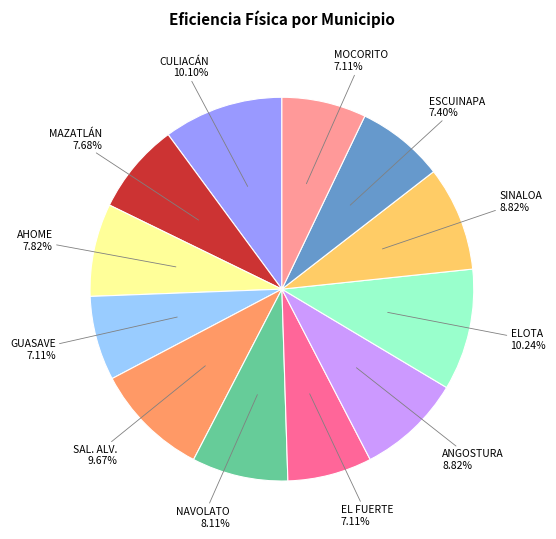

Is there any slice that represents more than half of the pie?

No